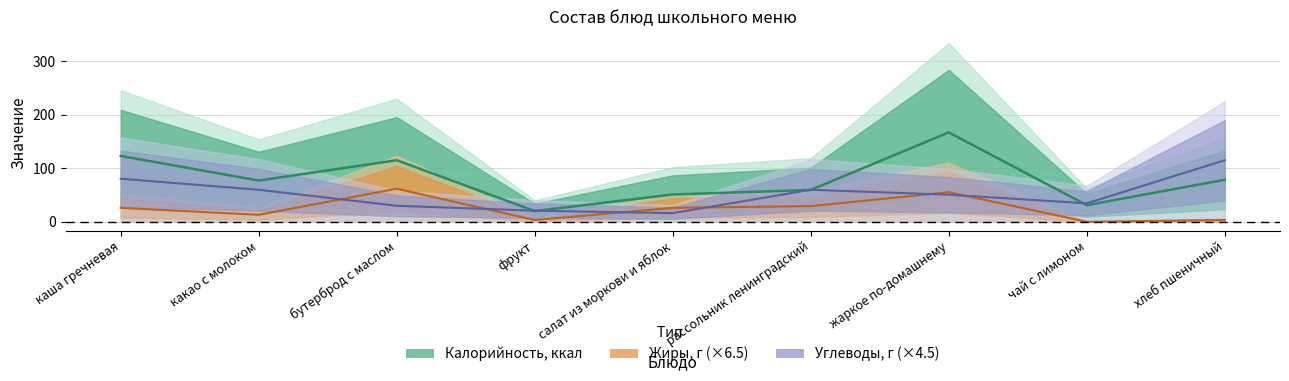

Between какао с молоком and салат из моркови и яблок, which series saw the biggest shift?

Углеводы